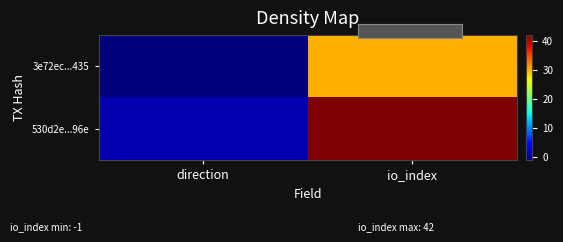

Which series has the largest total across all categories?

530d2e...96e